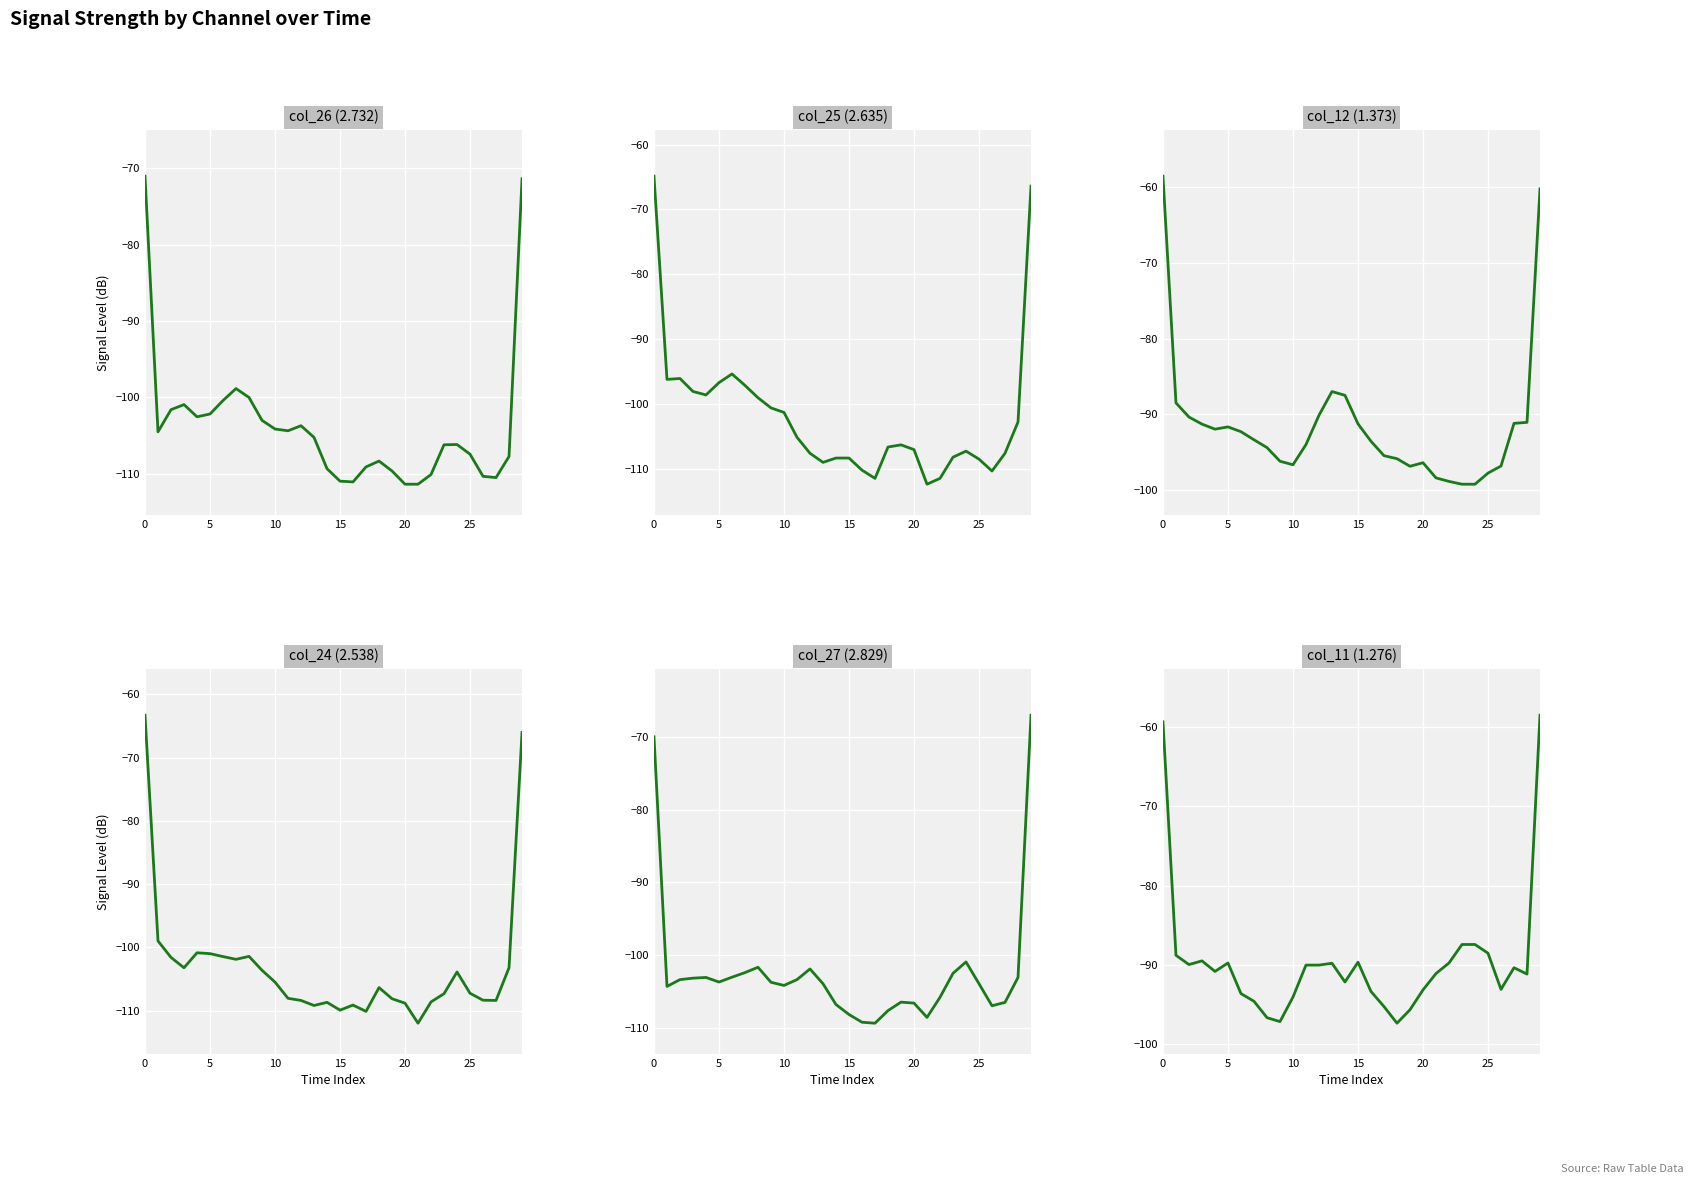

The col_11 (1.276) series shows -89.7 at 15. True or false?

True